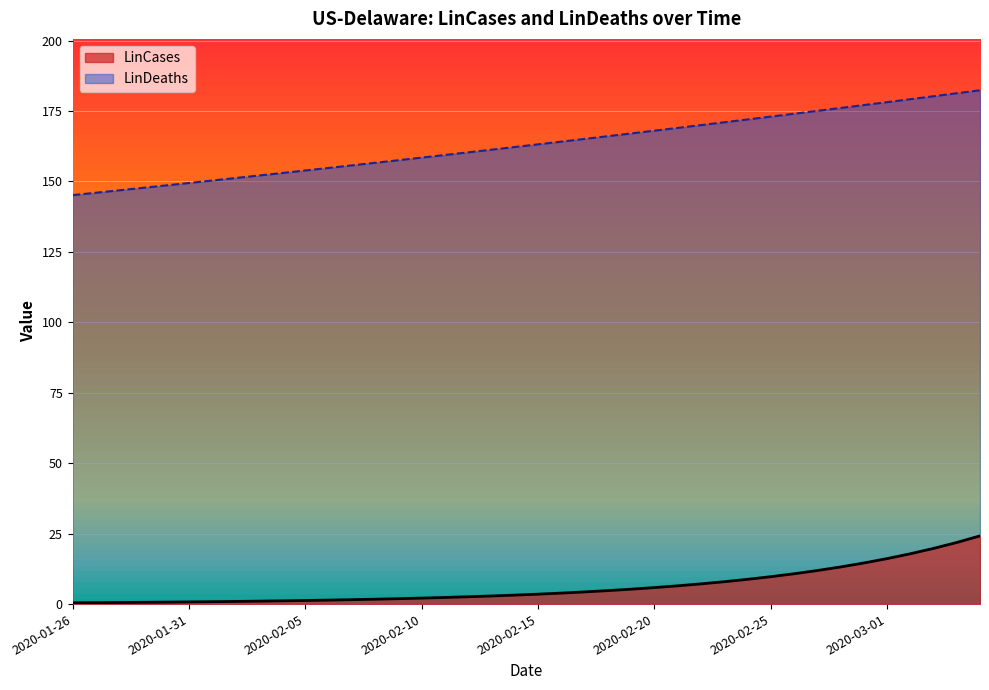

Between 2020-02-03 and 2020-02-13, which series saw the biggest shift?

LinDeaths